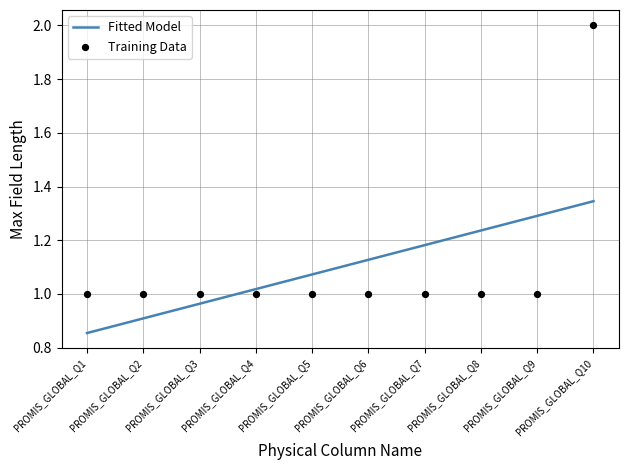

At how many categories does at least one series exceed 1?

7